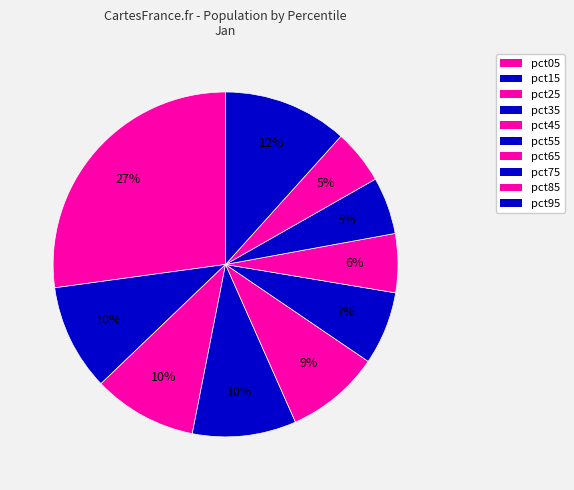

Which category has the biggest portion of the pie?

pct05